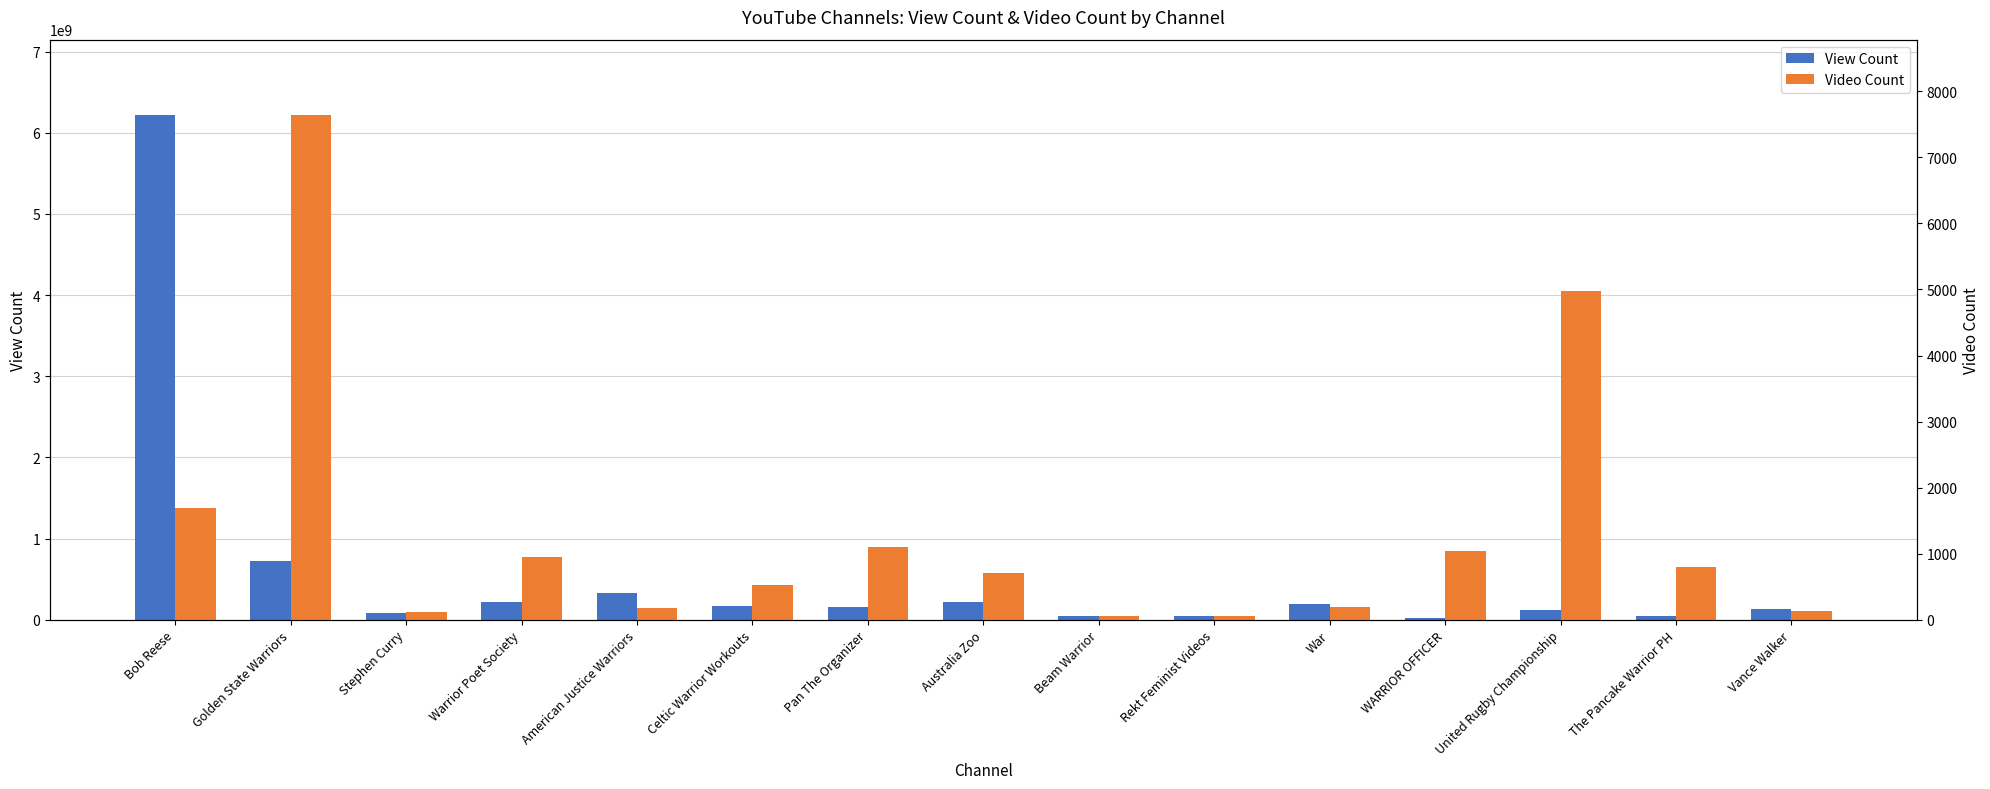

How many groups of bars are there?

15